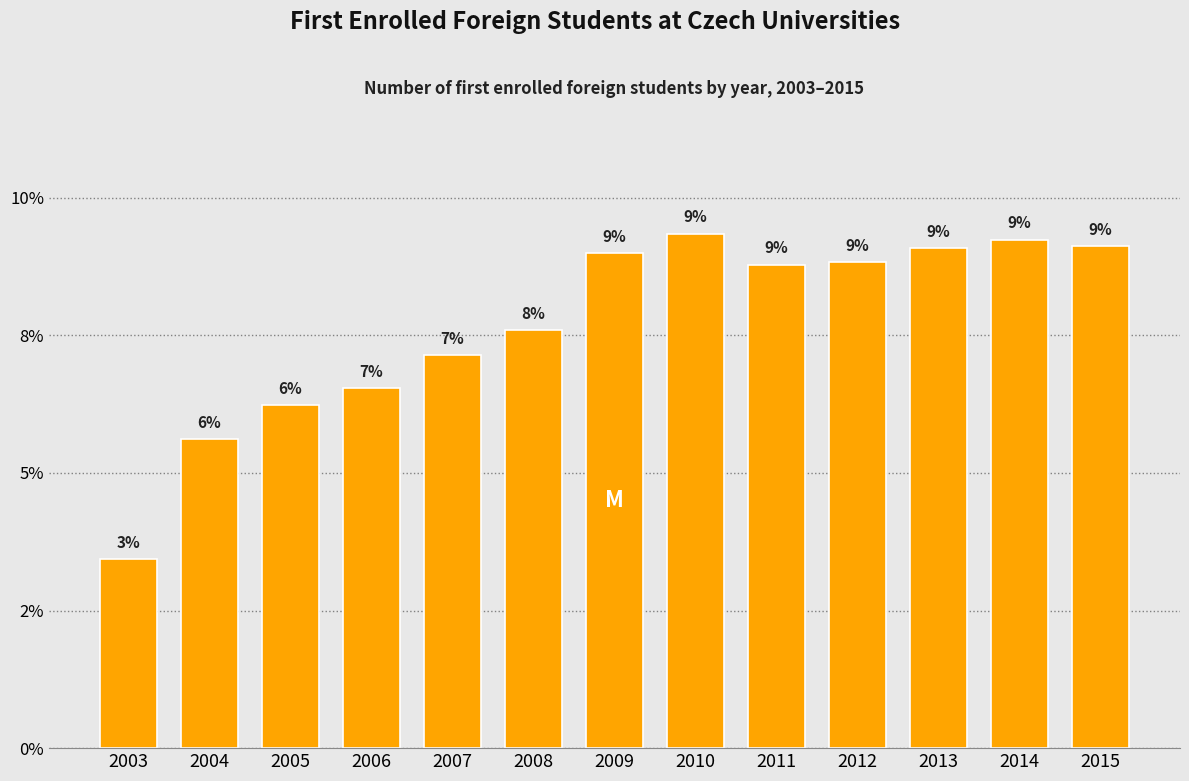

Are the bars horizontal?

No